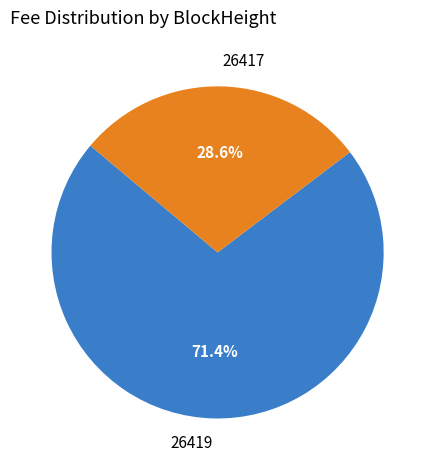

What portion of the pie excludes 26419?

28.6%